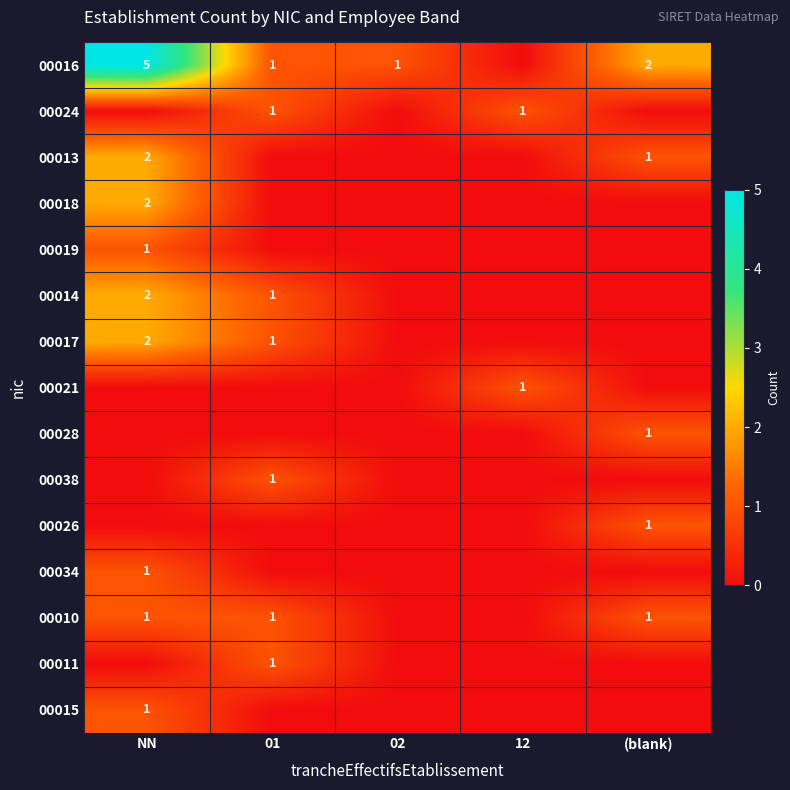

Is it true that 00016 equals 1 at 01?

True